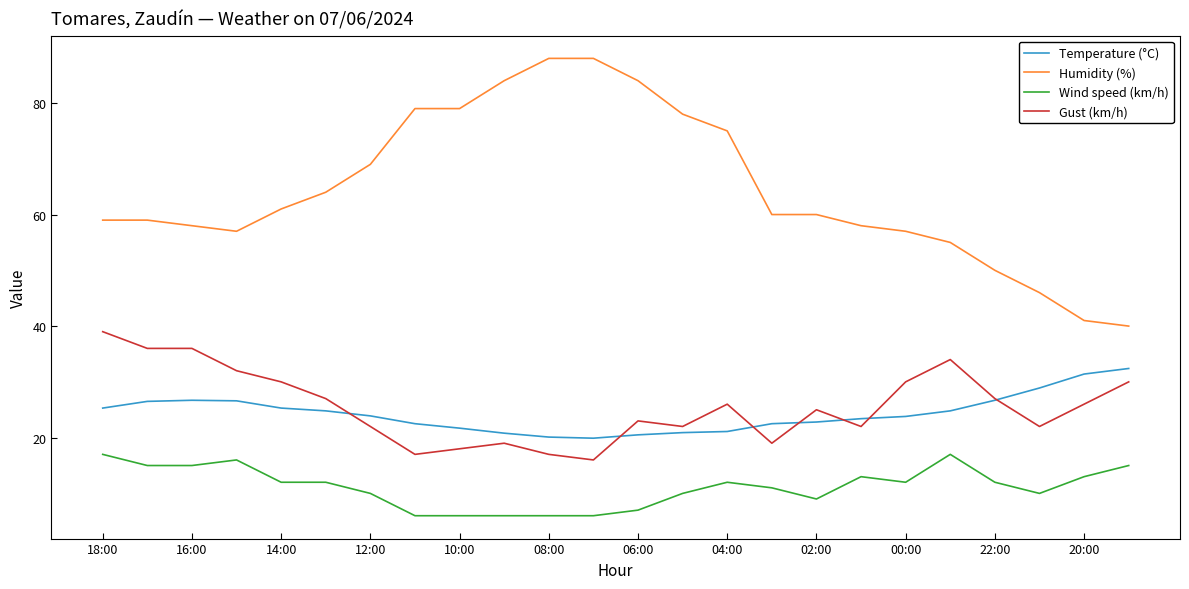

Is this an area chart (filled region under the line)?

No